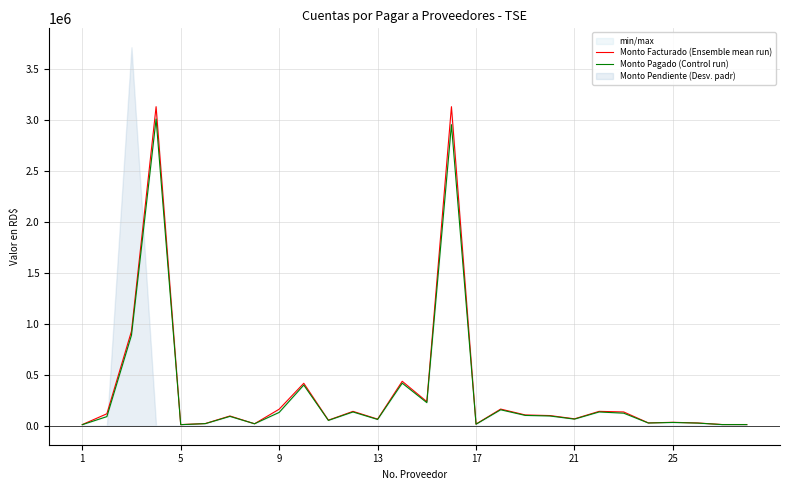

Reading right to left, extract all data points from this chart.

Monto Facturado (Ensemble mean run): 12390.0	12390.0	27753.6	34171.4	28556.0	135700.0	141600.0	68440.0	100498.0	106359.3	164020.0	16938.8	3129312.3	237144.6	436600.0	65600.0	141600.0	55153.2	417192.9	162840.0	20000.0	96391.0	22060.2	11647.8	3129500.0	928003.5	118000.0	11800.0
Monto Pagado (Control run): 11865.0	11865.0	26577.6	32723.5	27346.0	123740.0	135600.0	65540.0	96239.6	101852.6	157070.0	15445.9	2953076.1	227096.1	418100.0	62320.0	135600.0	52816.2	399515.2	131100.0	20000.0	92236.3	21109.3	11154.2	3008210.9	888681.3	90000.0	10760.0